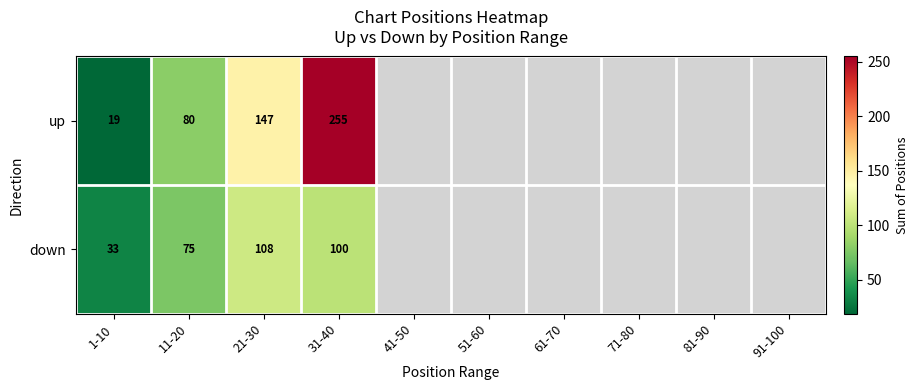

At 1-10, list the series in order from smallest to largest.

up, down